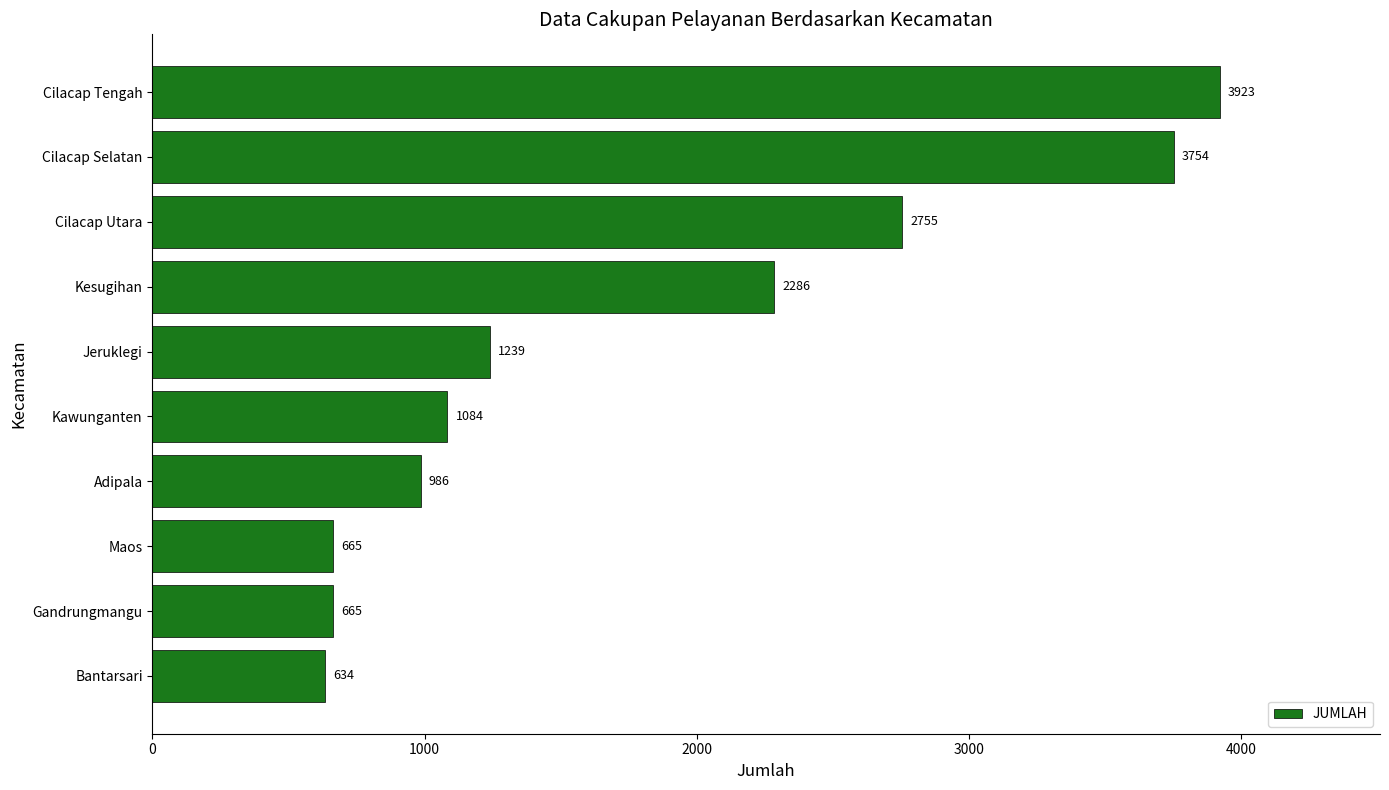

Reading top to bottom, extract all data points from this chart.

3923	3754	2755	2286	1239	1084	986	665	665	634